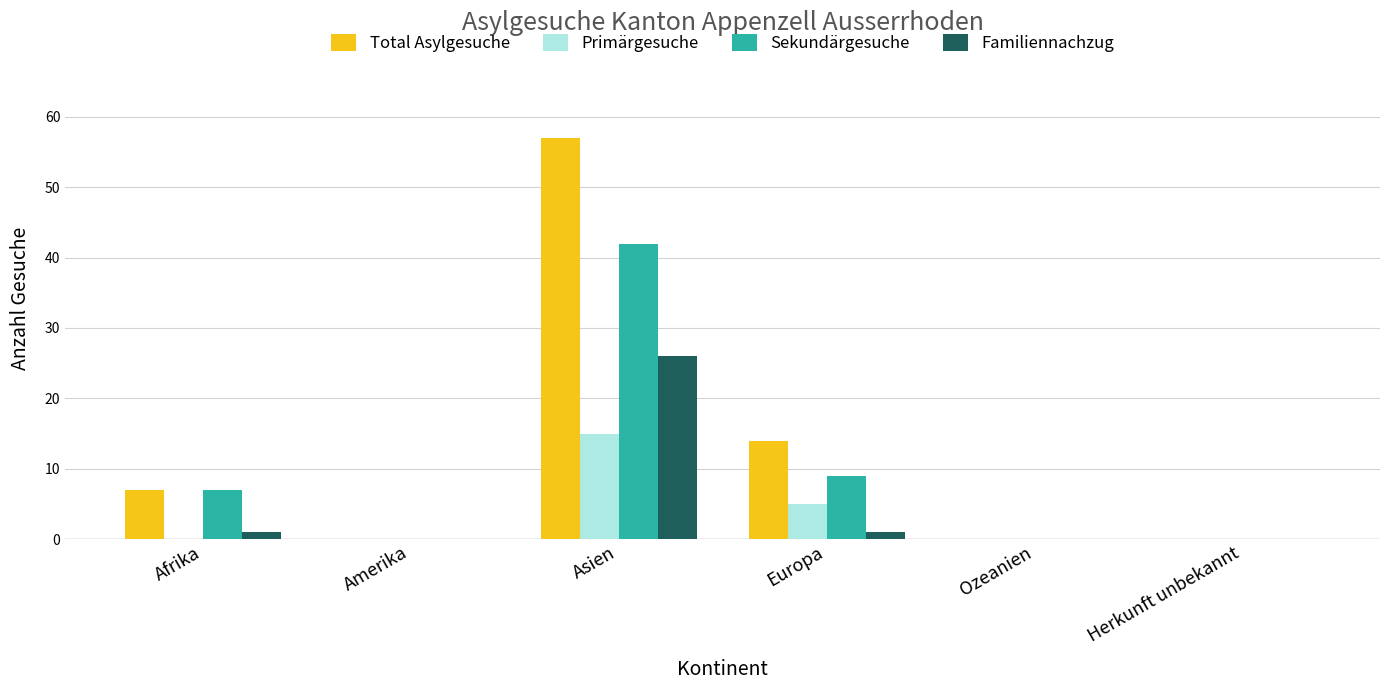

True or false: Sekundärgesuche has a value of 19 at Amerika.

False